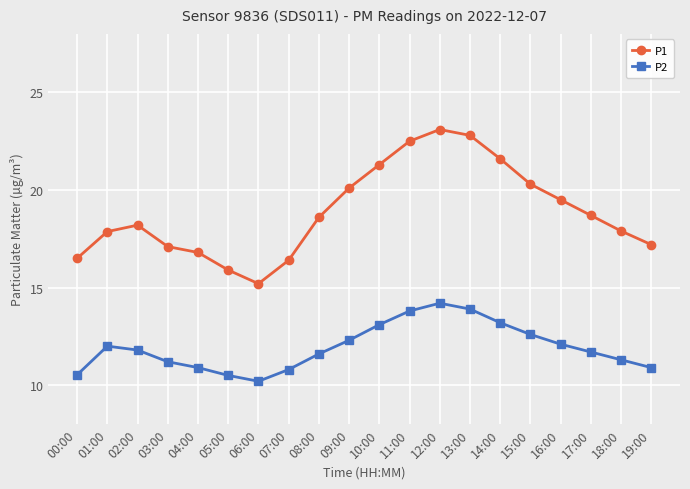

What is the difference between the second highest and second lowest values in the P2 series?

3.4